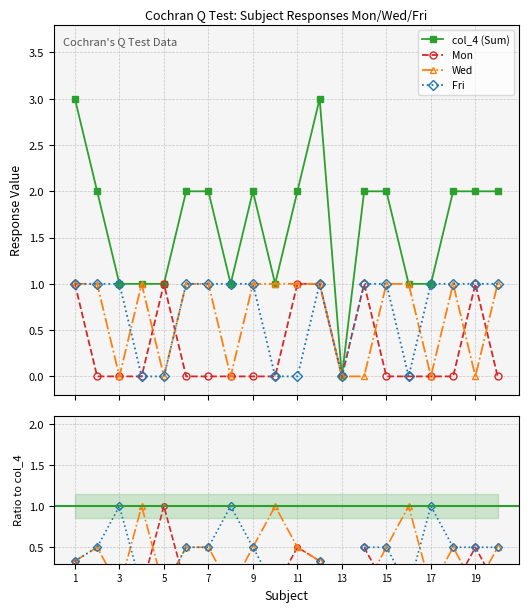

What is the difference between the second highest and second lowest values in the col_4 (Sum) series?

2